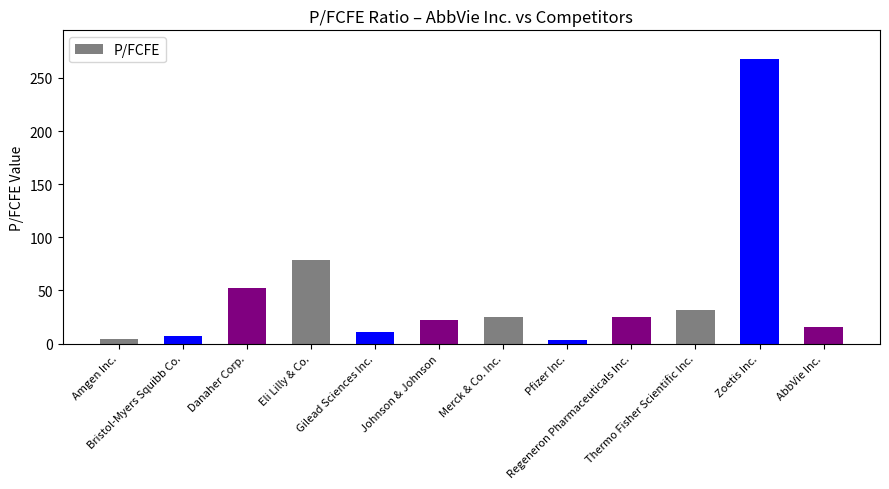

What is the greatest value displayed?

268.1